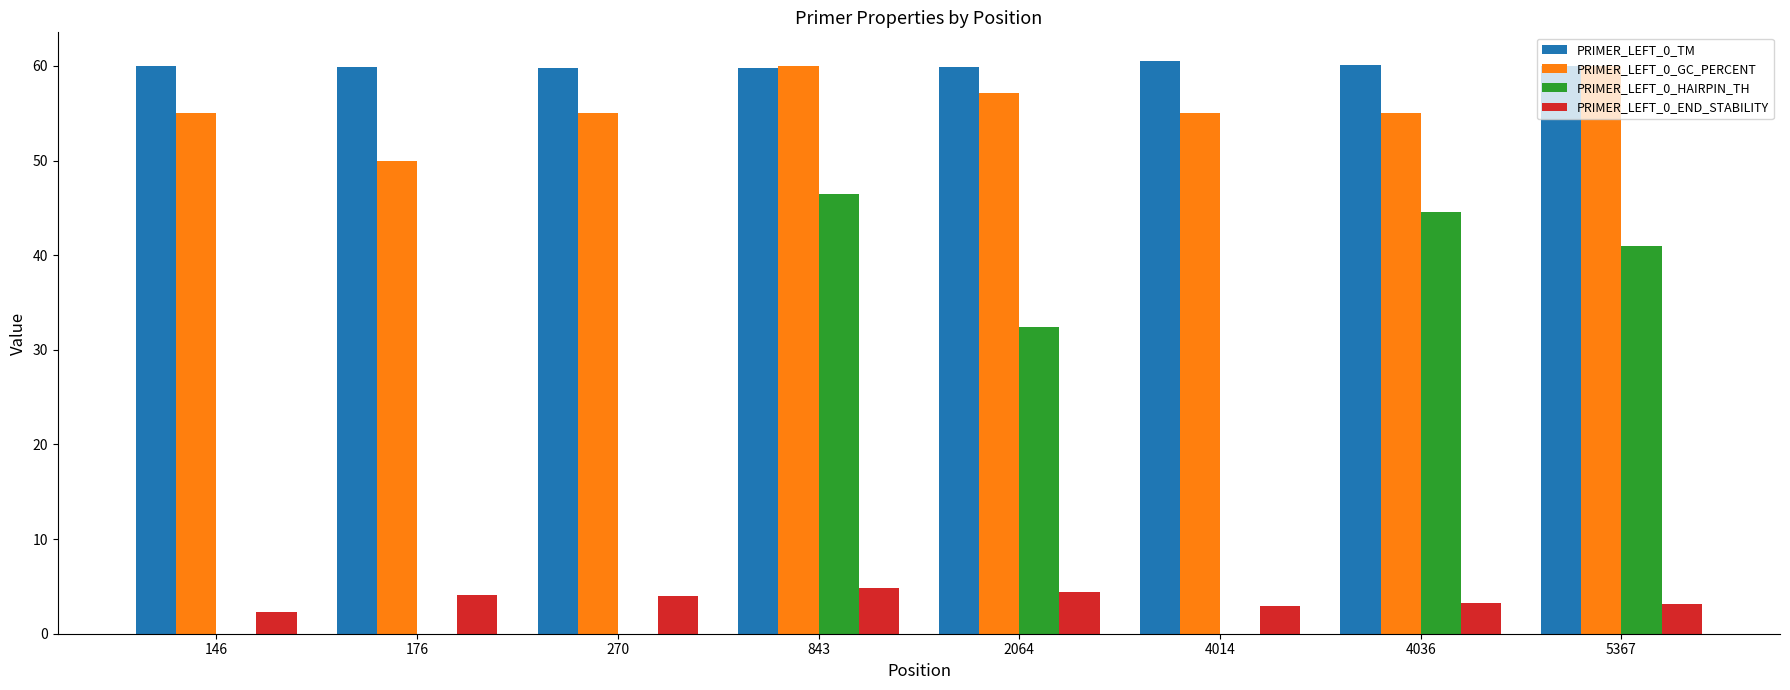

What is the total value across all series at 843?

171.0